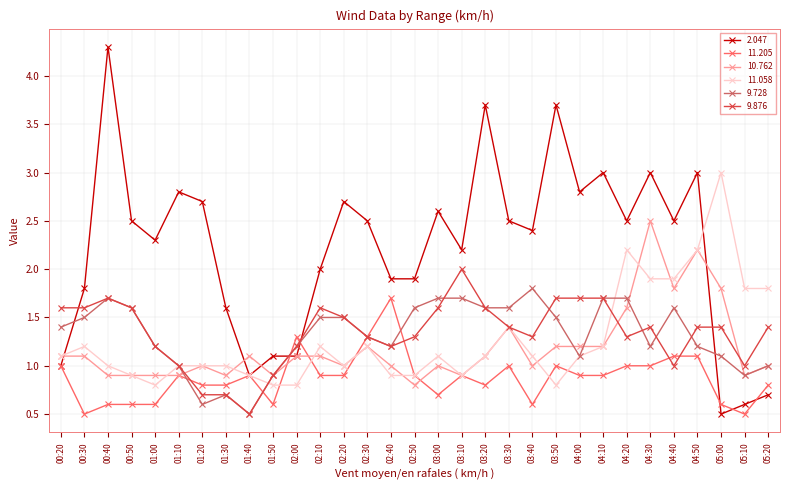

True or false: 9.876 has more than 1 points higher than both neighbors.

True